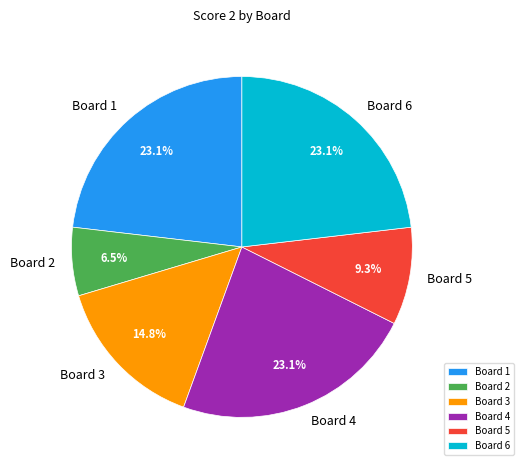

Which has a higher value, Board 1 or Board 5?

Board 1